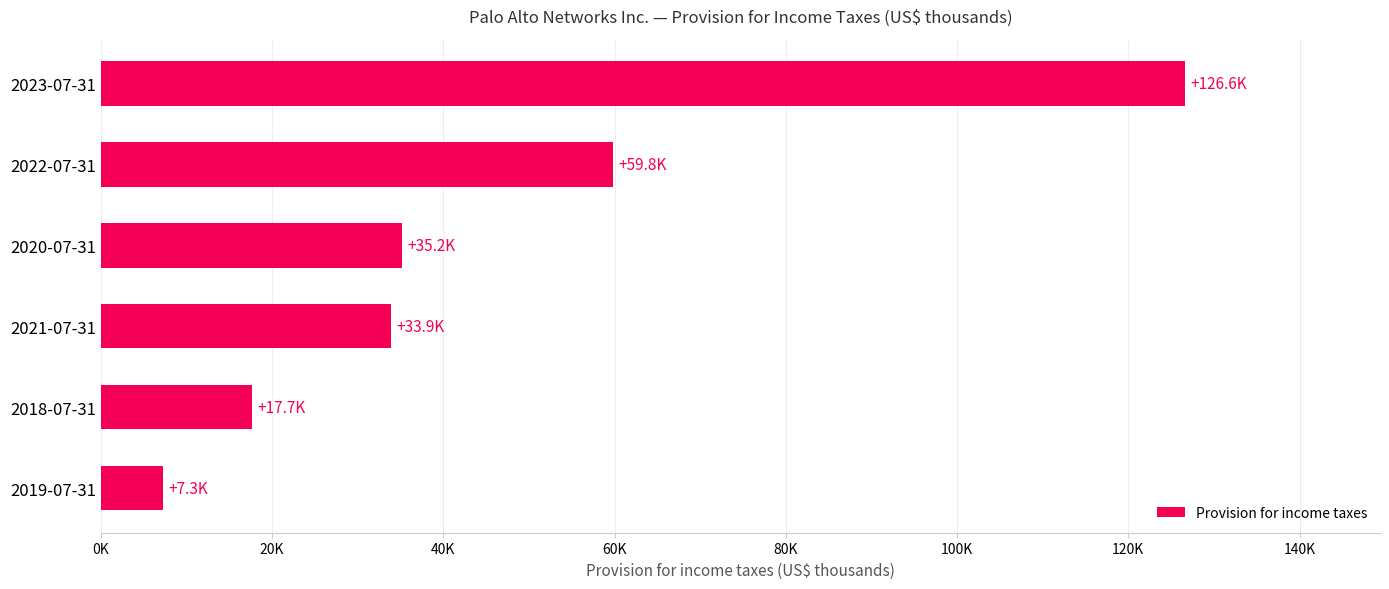

Are the bars horizontal?

Yes